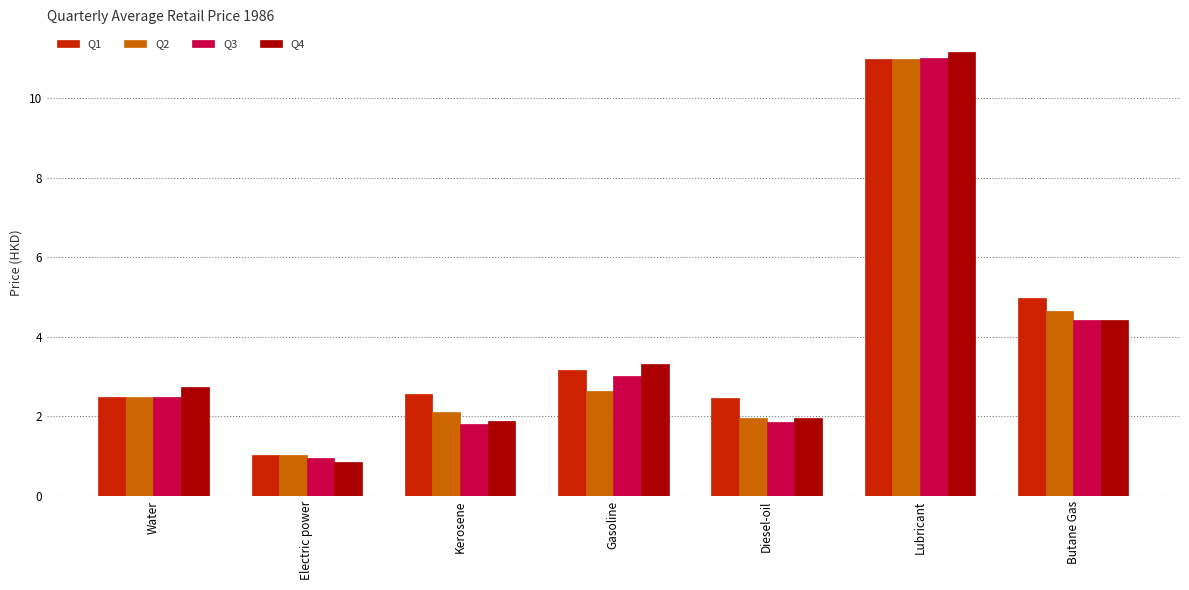

How many bars are there in each group?

4